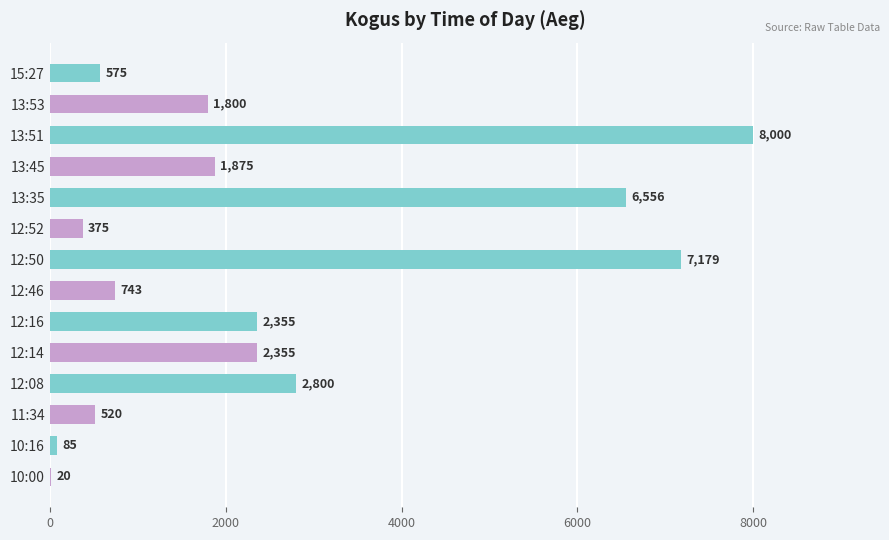

What is the approximate value at 10:00?

20